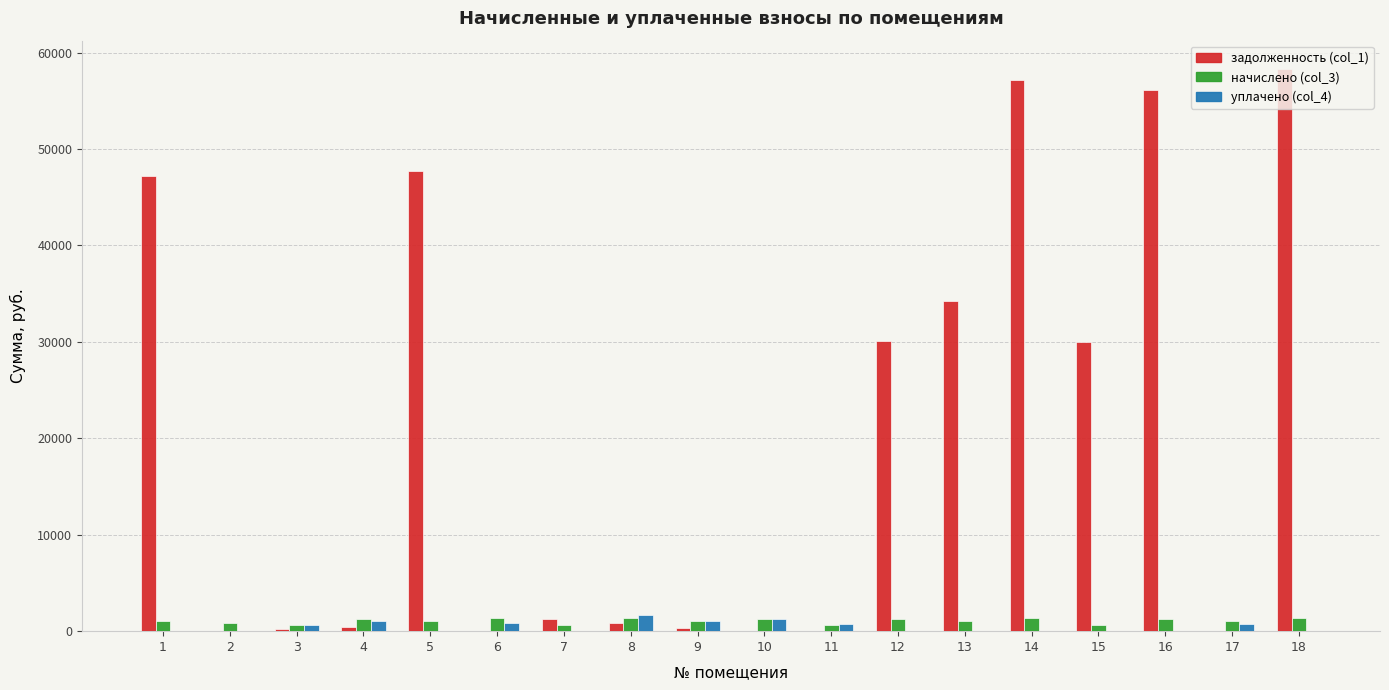

Is the value of уплачено (col_4) at 8 greater than the value of задолженность (col_1) at 16?

No